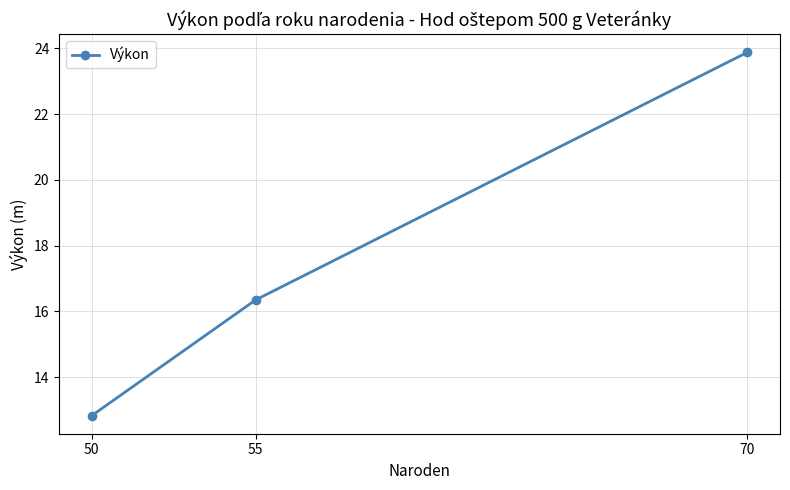

How many lines are shown in the chart?

1